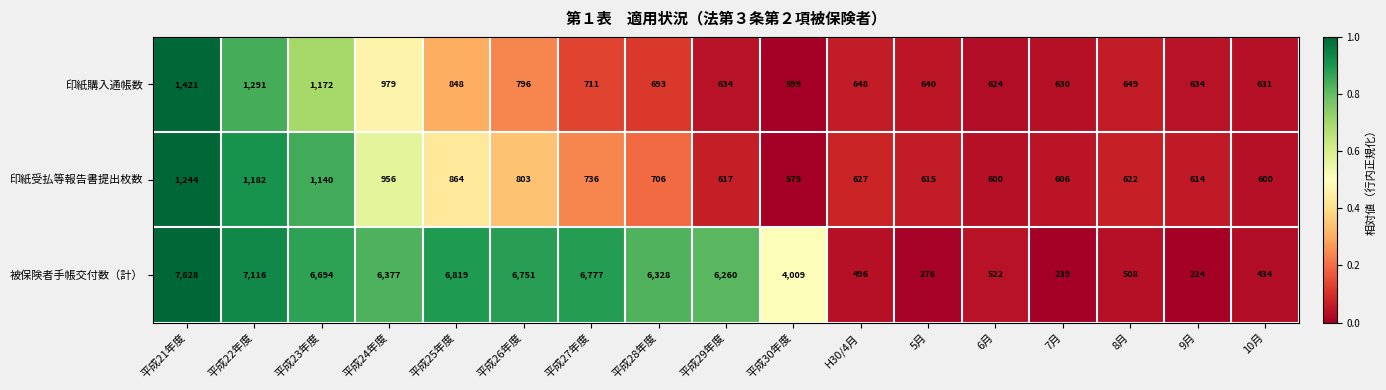

At which category is the sum across all series the highest?

平成21年度